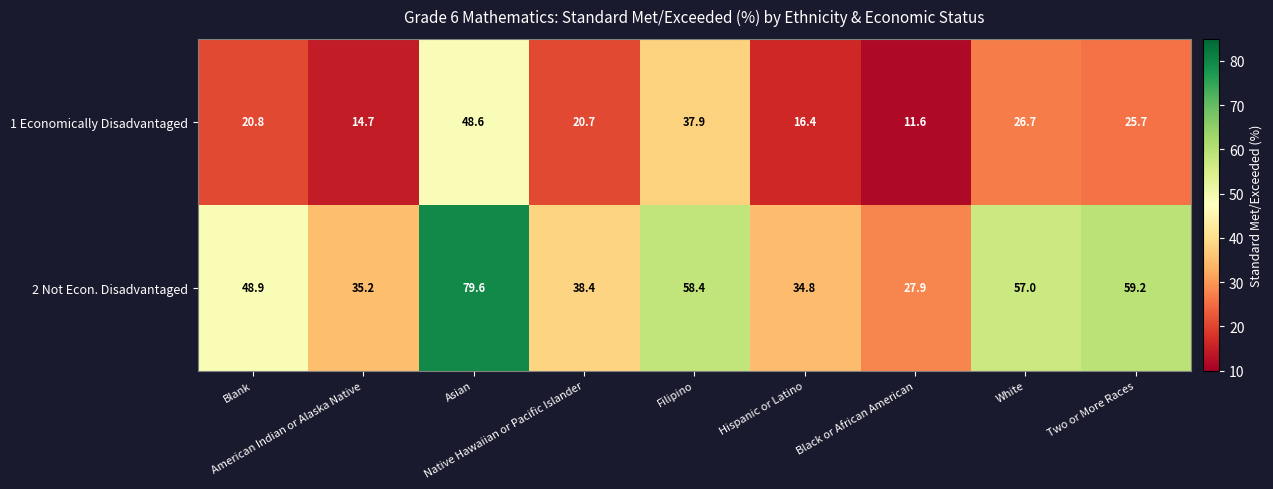

Which series has the largest total across all categories?

2 Not Econ. Disadvantaged